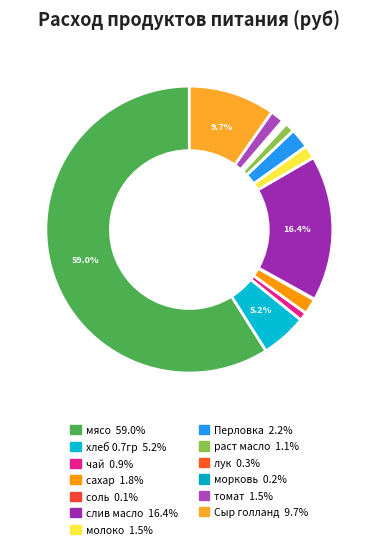

Does хлеб 0.7гр represent more than half of the total?

No